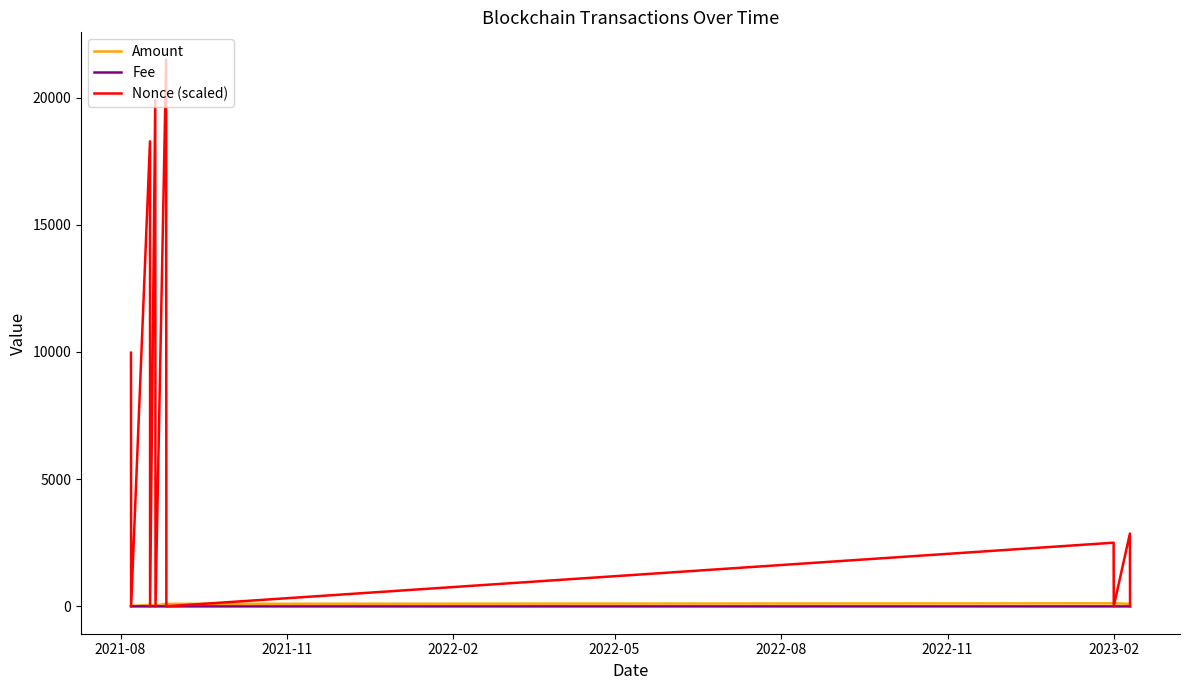

What is the maximum value shown in the chart?

21488.0